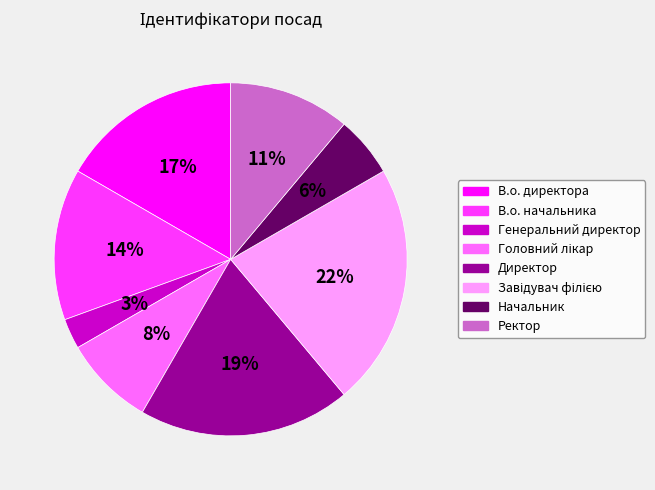

Which category has the smallest portion of the pie?

Генеральний директор